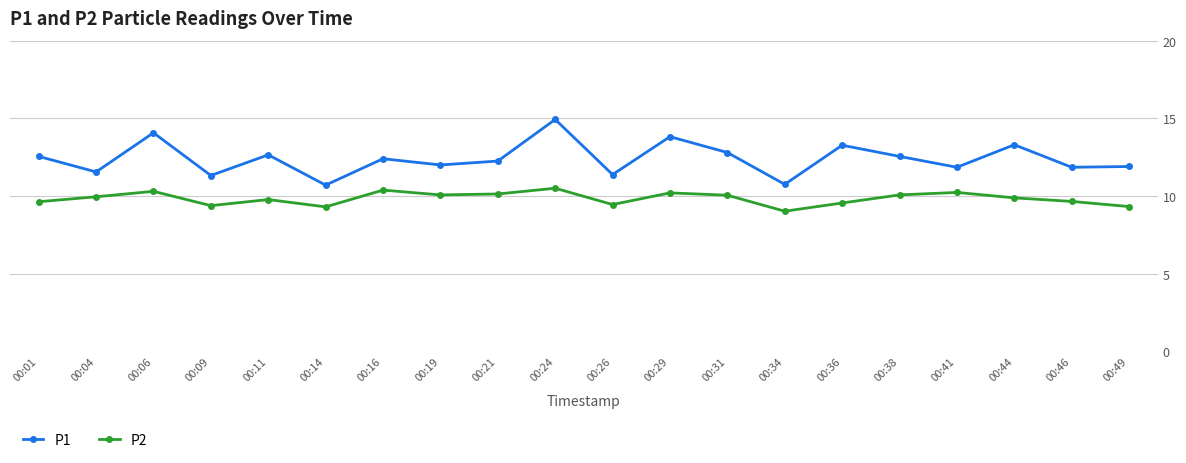

What is the value of the P2 point at the 6th from the left?

9.3